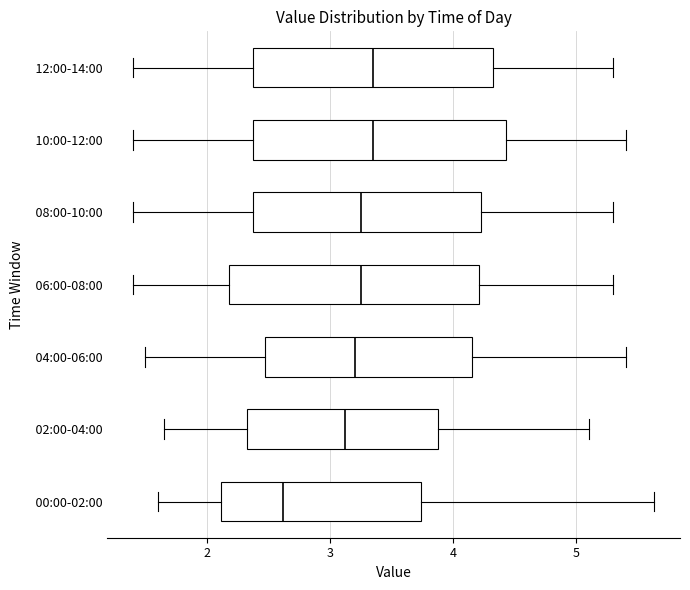

Reading bottom to top, read every box against the x-axis: the position of its median line, the range the box covers, and the ends of its whiskers. The values are not printed on the chart, so give them approximately, as read against the axis.

00:00-02:00: median 2.6, box 2.1 to 3.7, whiskers 1.6 to 5.6
02:00-04:00: median 3.1, box 2.3 to 3.9, whiskers 1.7 to 5.1
04:00-06:00: median 3.2, box 2.5 to 4.2, whiskers 1.5 to 5.4
06:00-08:00: median 3.3, box 2.2 to 4.2, whiskers 1.4 to 5.3
08:00-10:00: median 3.3, box 2.4 to 4.2, whiskers 1.4 to 5.3
10:00-12:00: median 3.4, box 2.4 to 4.4, whiskers 1.4 to 5.4
12:00-14:00: median 3.4, box 2.4 to 4.3, whiskers 1.4 to 5.3